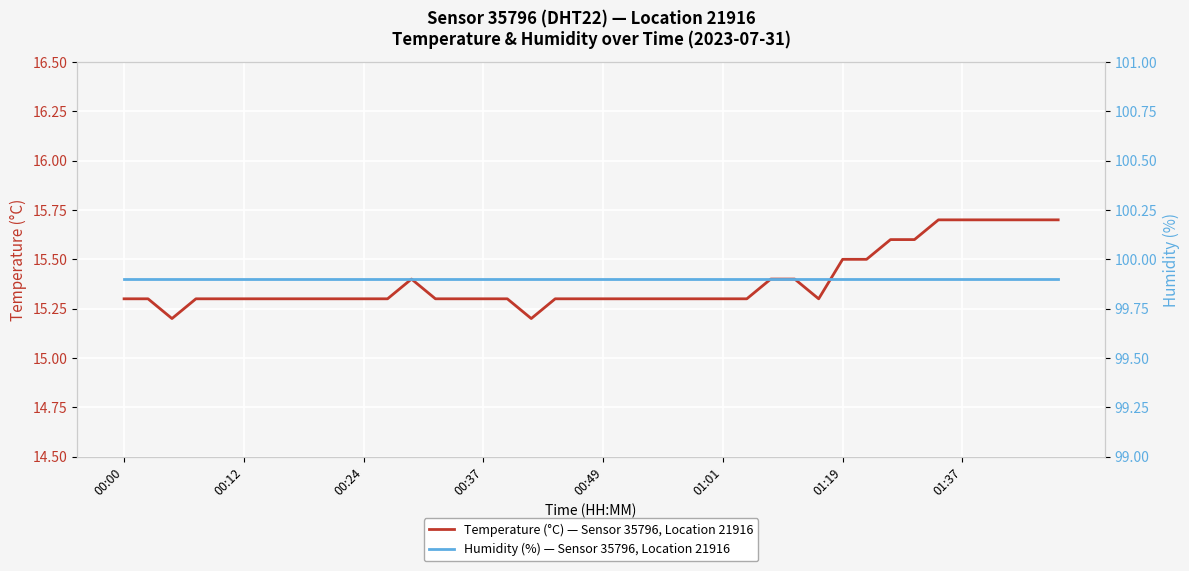

What are all the series names shown in the legend?

Temperature (°C) — Sensor 35796, Location 21916, Humidity (%) — Sensor 35796, Location 21916